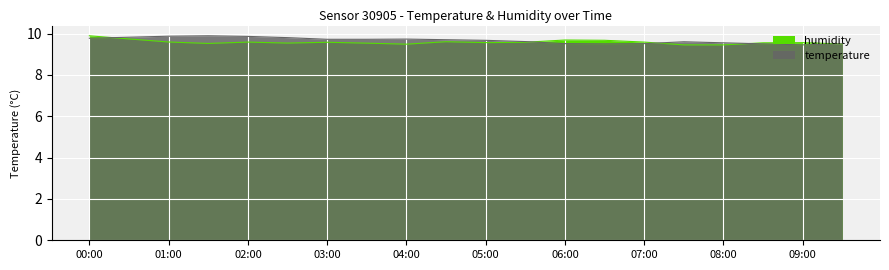

What is the maximum value for temperature?

9.9